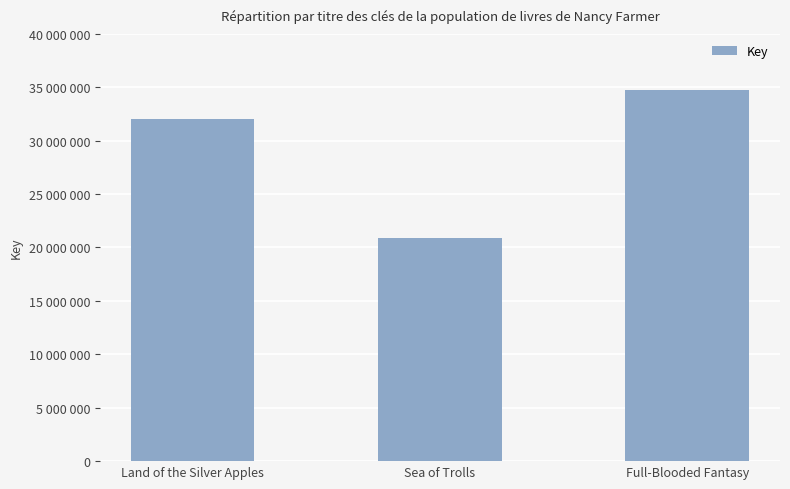

True or false: the data shows 62478826 at Full-Blooded Fantasy.

False